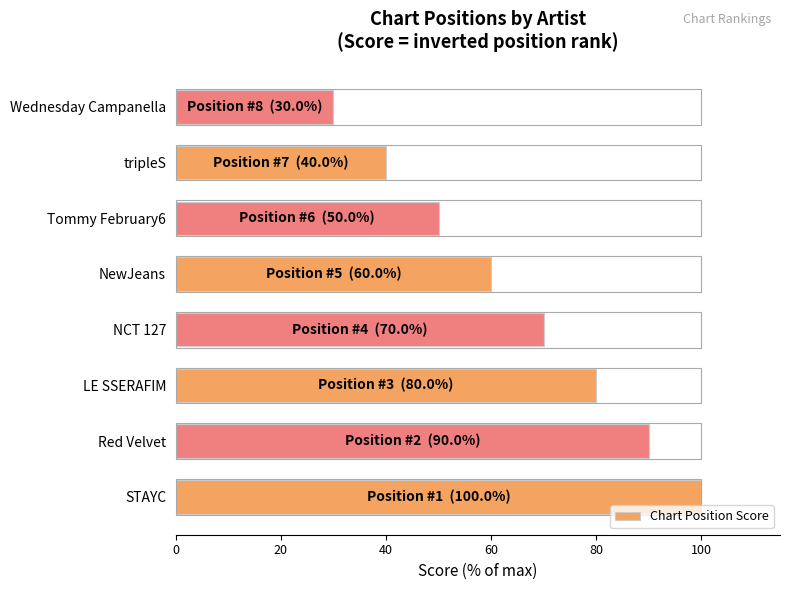

What is the change in value from NewJeans to Tommy February6?

-10